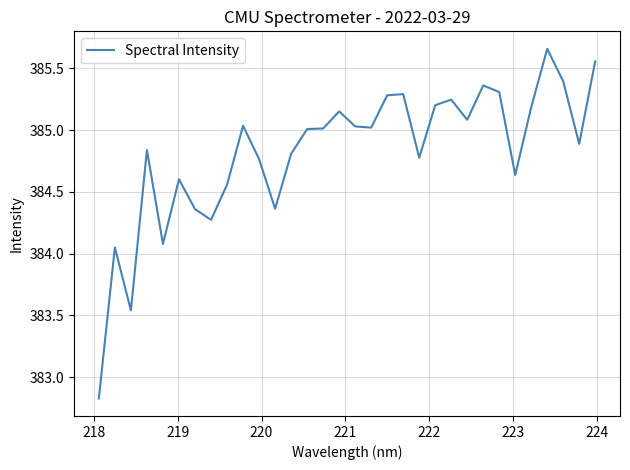

What is the difference between the maximum and minimum values?

2.8